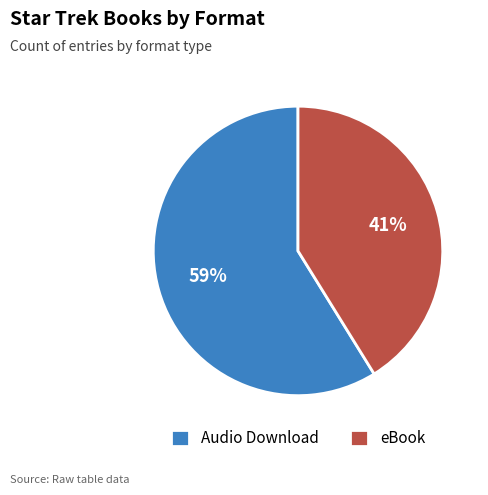

To the nearest percent, what is the average slice percentage?

50%